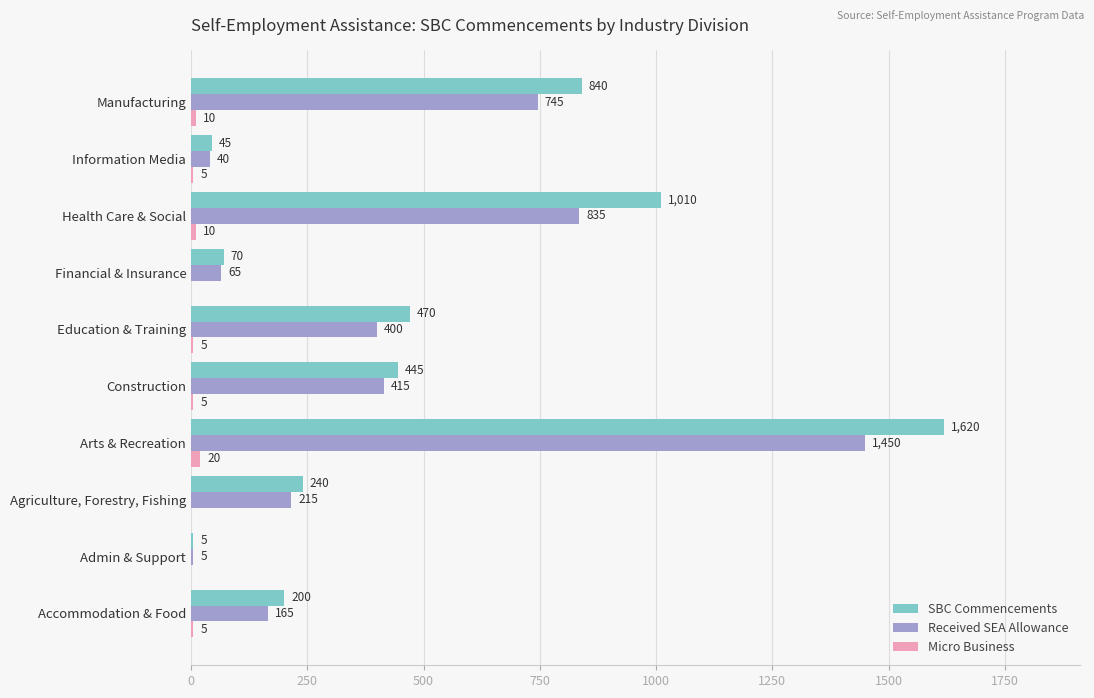

What is the sum of all Micro Business values?

60